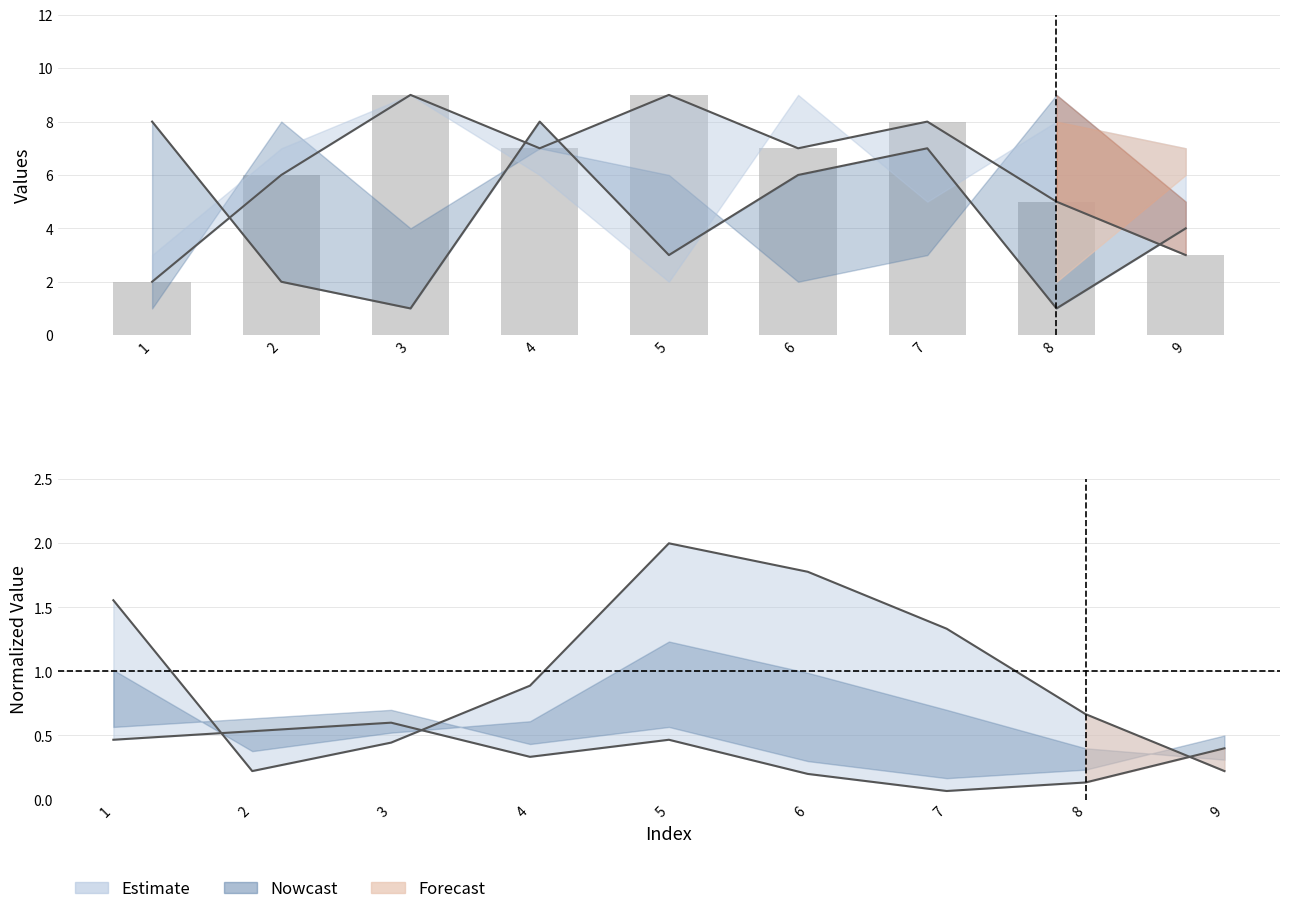

At which label is col_2 closest to 0?

7